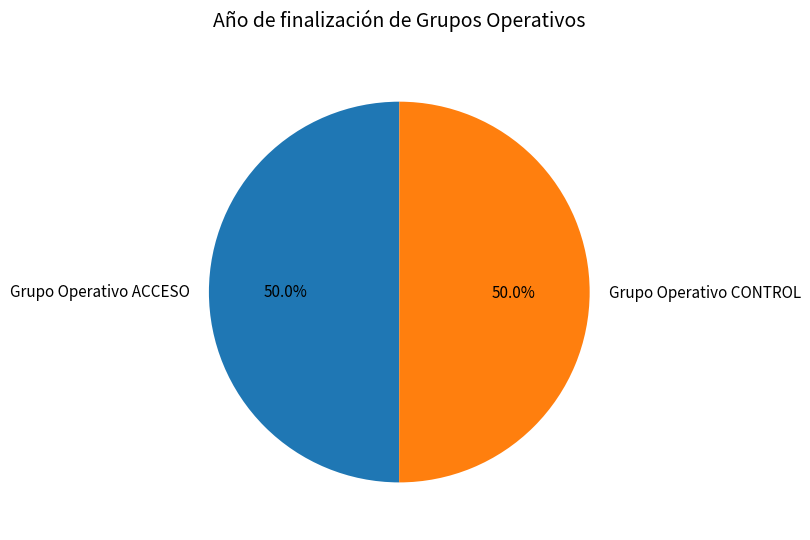

How many segments does this pie chart have?

2